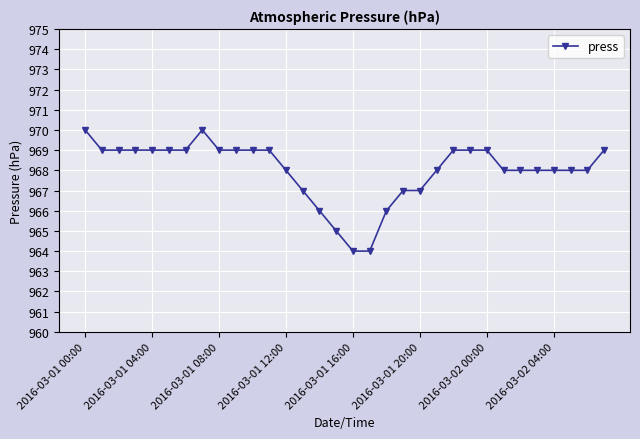

What is the value of the 29th point from the left?

968